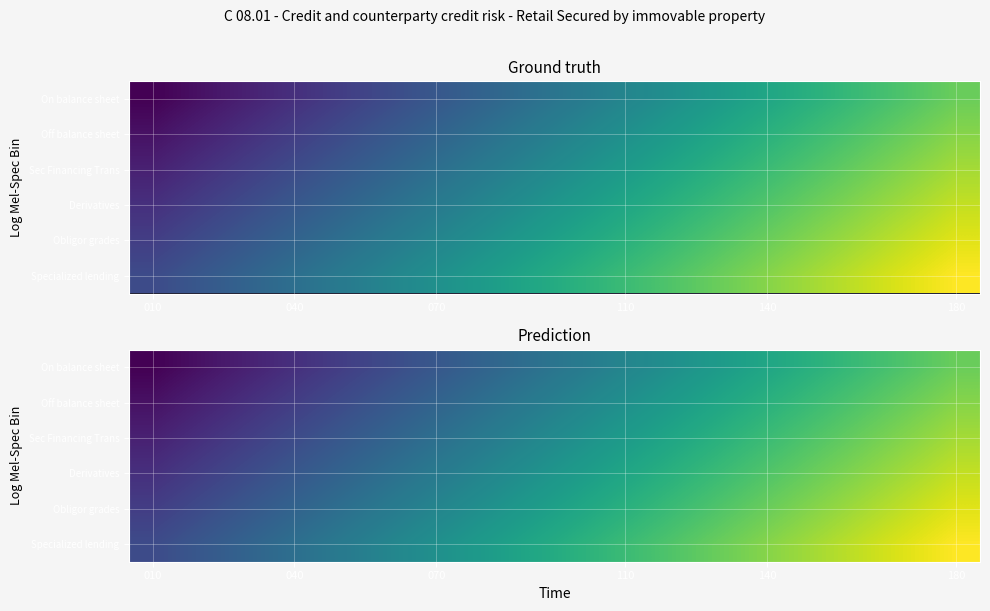

What is the difference between the highest and lowest values at 14?

42.5